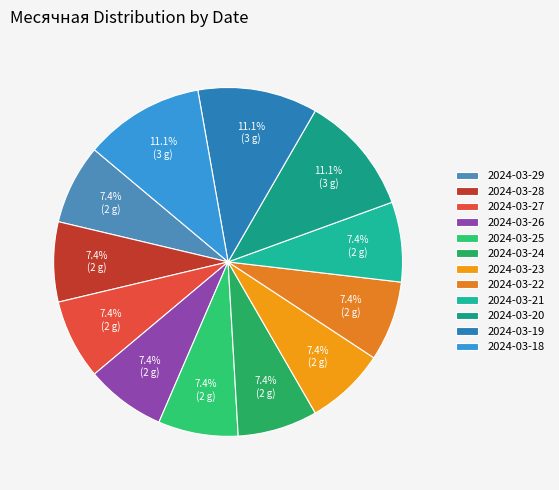

To the nearest percent, what is the difference between the largest and smallest slice percentages?

4%